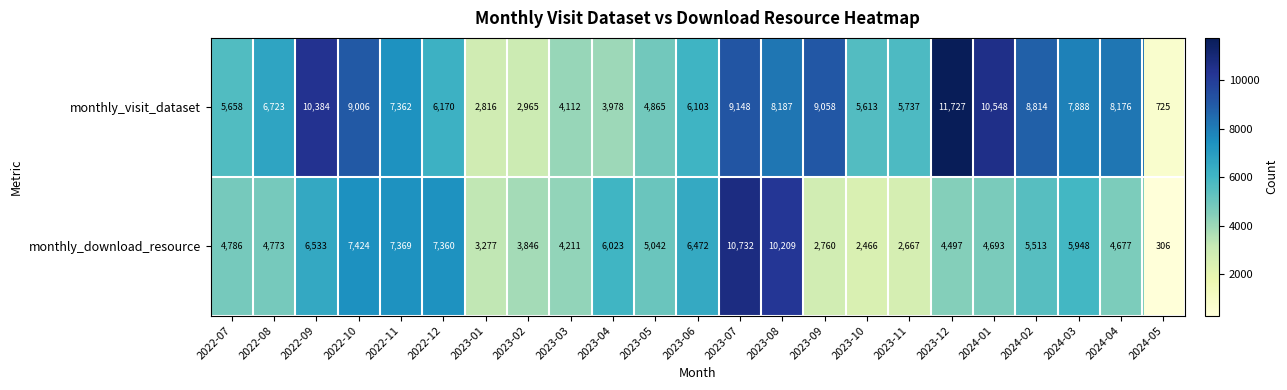

What is the lowest value of the monthly_download_resource series?

306